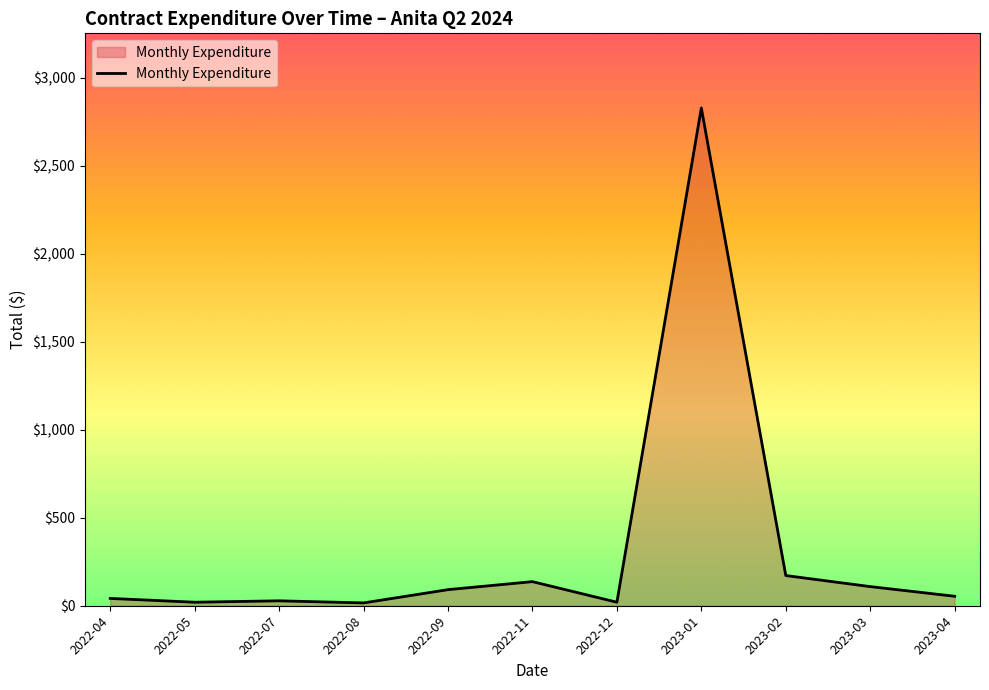

What position from the right is 2022-05?

10